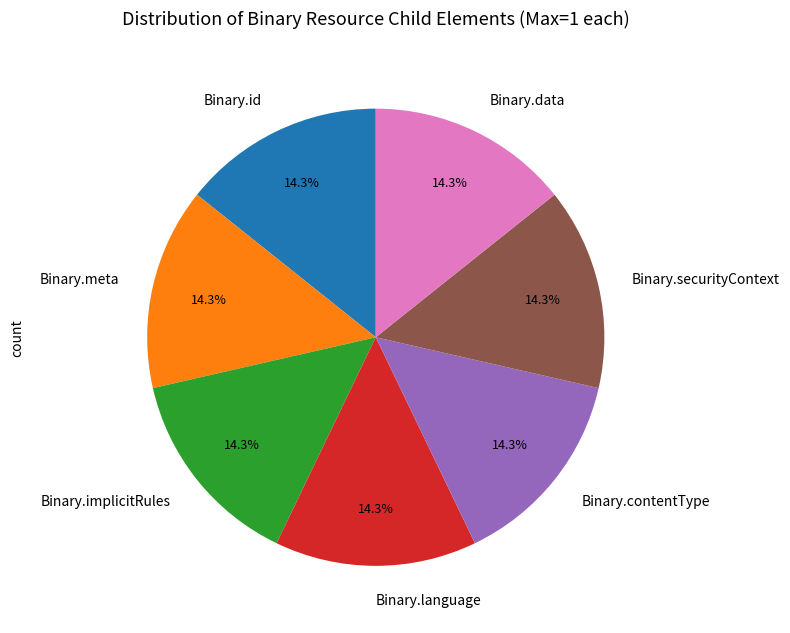

To the nearest percent, what is the difference between the largest and smallest slice percentages?

0%